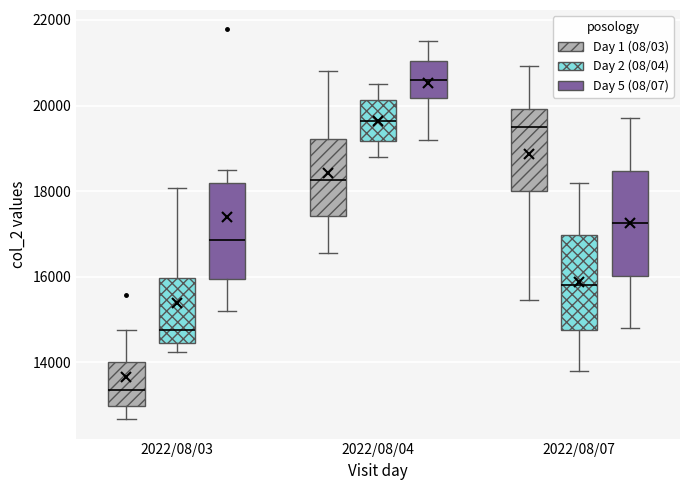

Which box has the highest median line?

2022/08/04 (Day 5 (08/07))